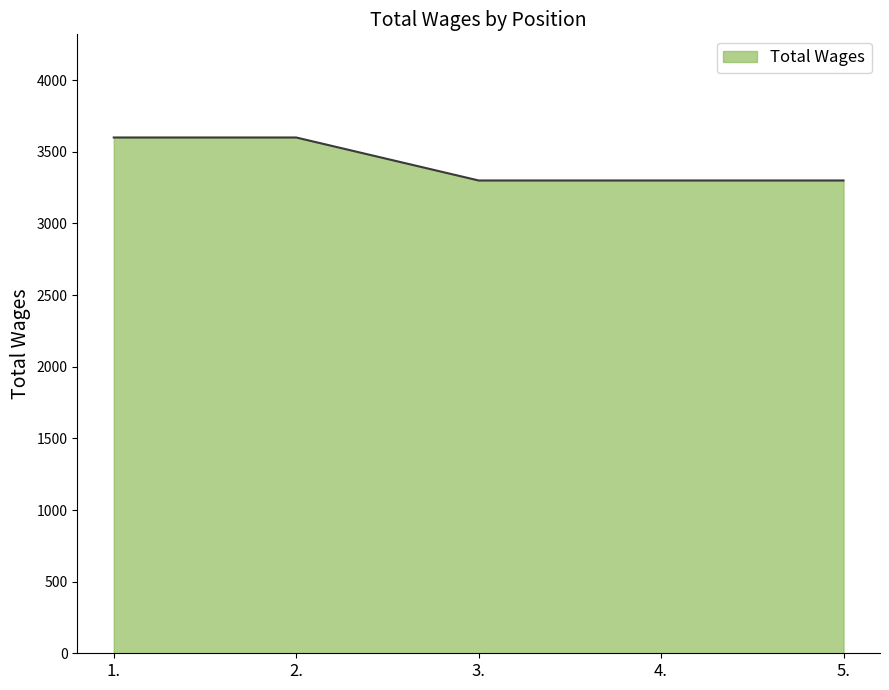

The chart shows a value of 4711 at 1.. True or false?

False